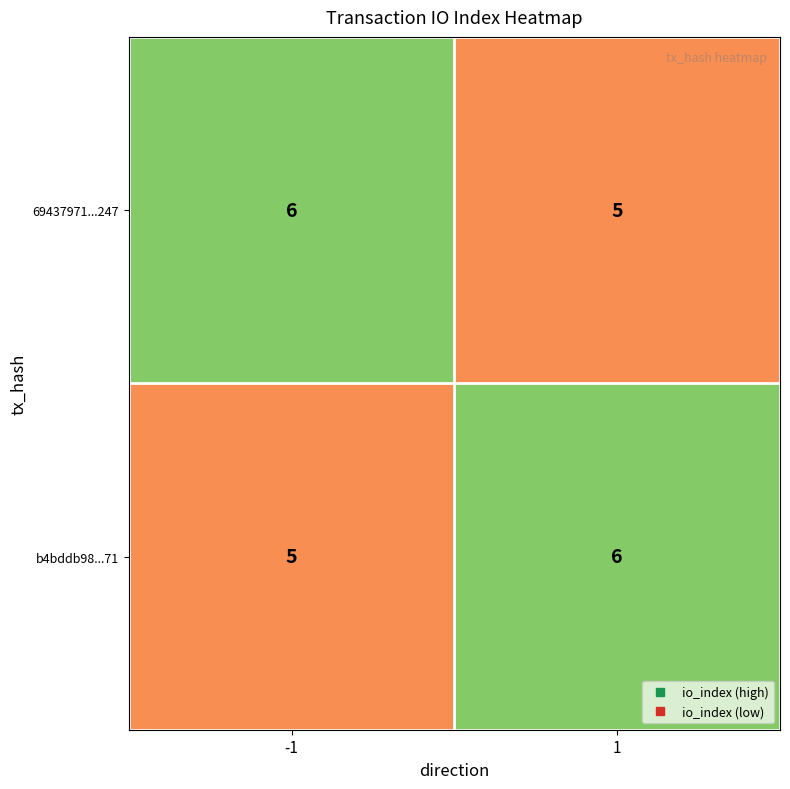

What is the sum of all b4bddb98...71 values?

11